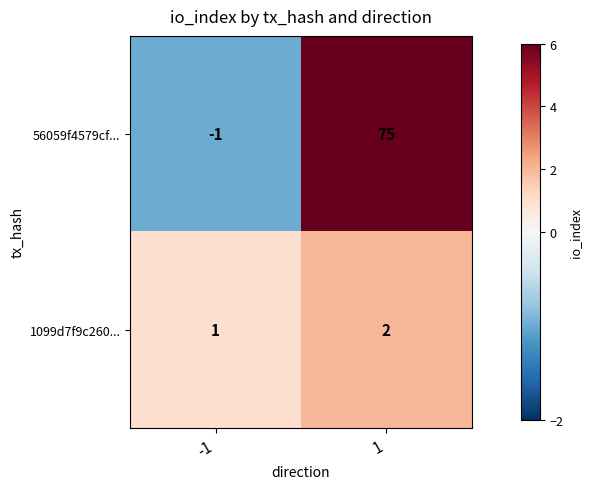

Rank the series by their maximum value, from highest to lowest.

56059f4579cf..., 1099d7f9c260...